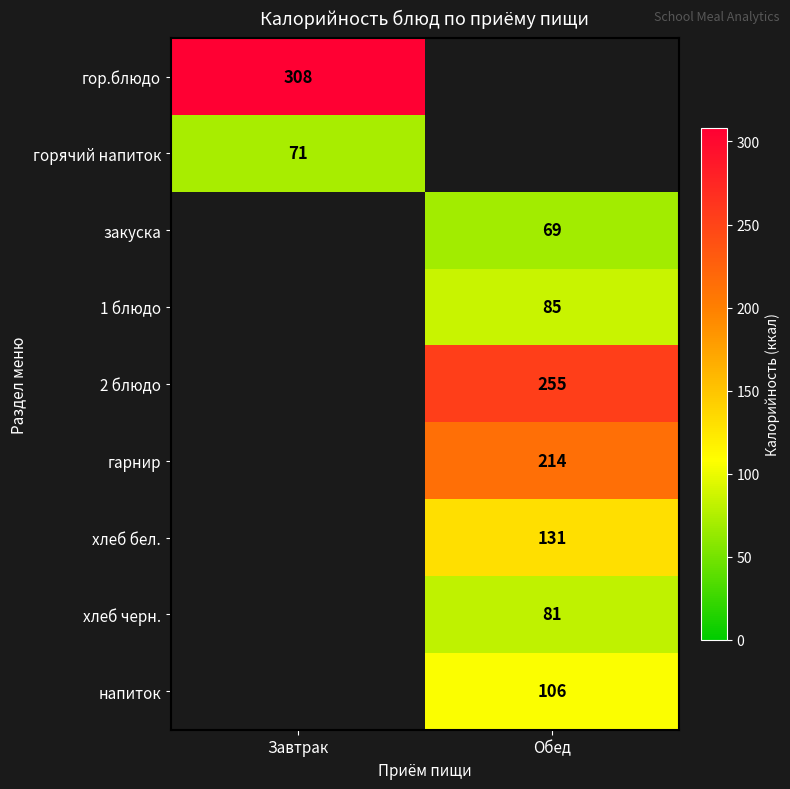

The value of гор.блюдо at Завтрак is 308. True or false?

True